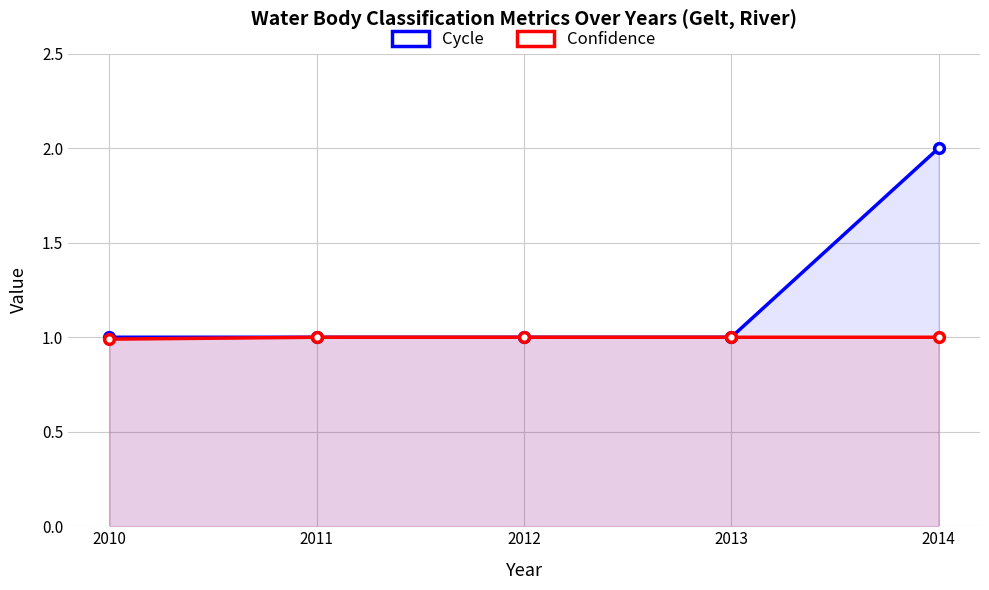

Which series has the largest range (max minus min)?

Cycle